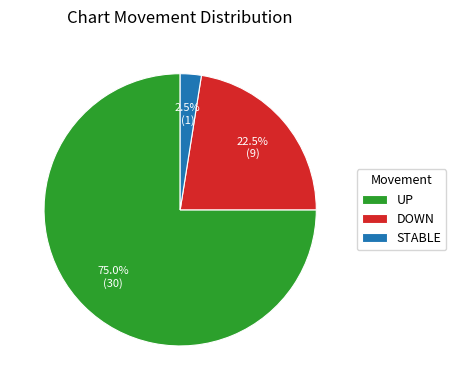

Count the number of slices in the pie.

3